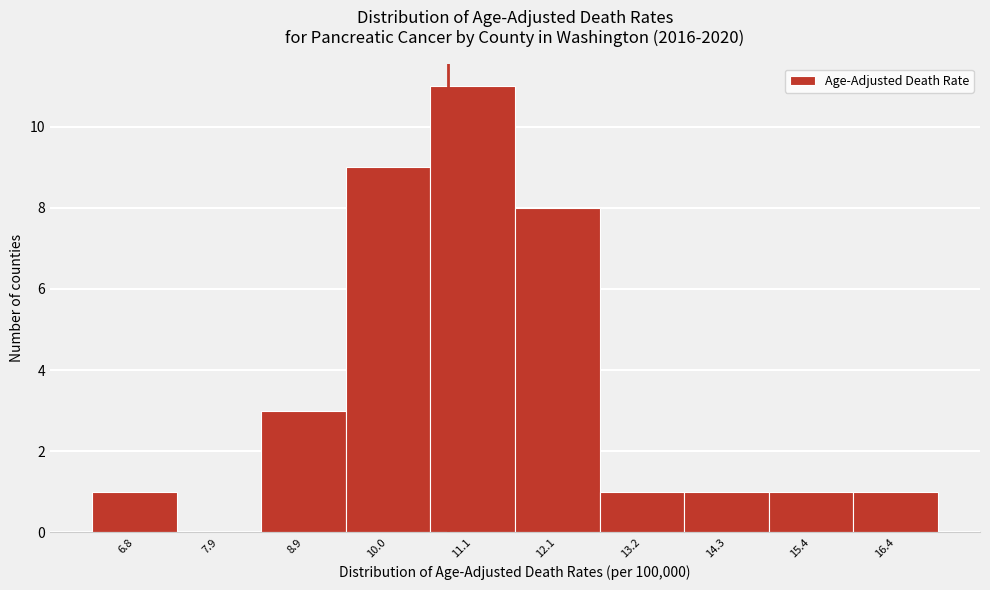

Reading left to right, what are all the values shown in this chart?

6.8=1	7.9=0	8.9=3	10.0=9	11.1=11	12.1=8	13.2=1	14.3=1	15.4=1	16.4=1